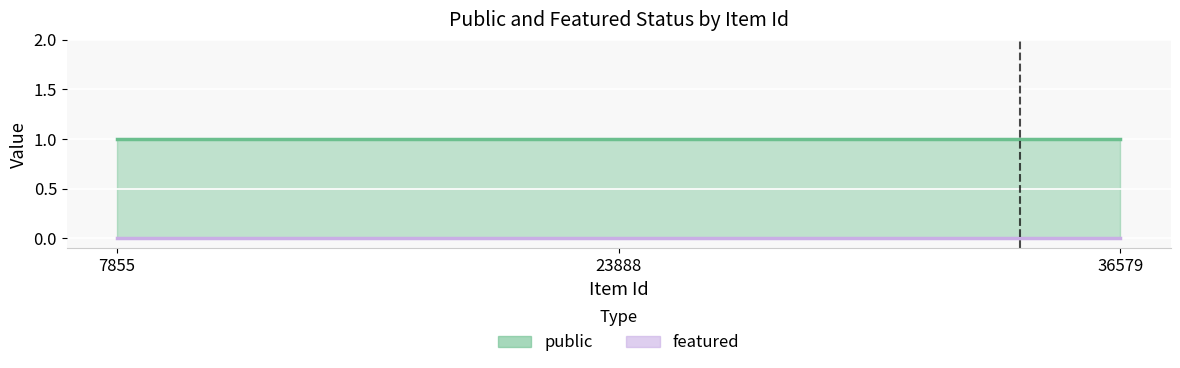

How many data points does each series have?

3